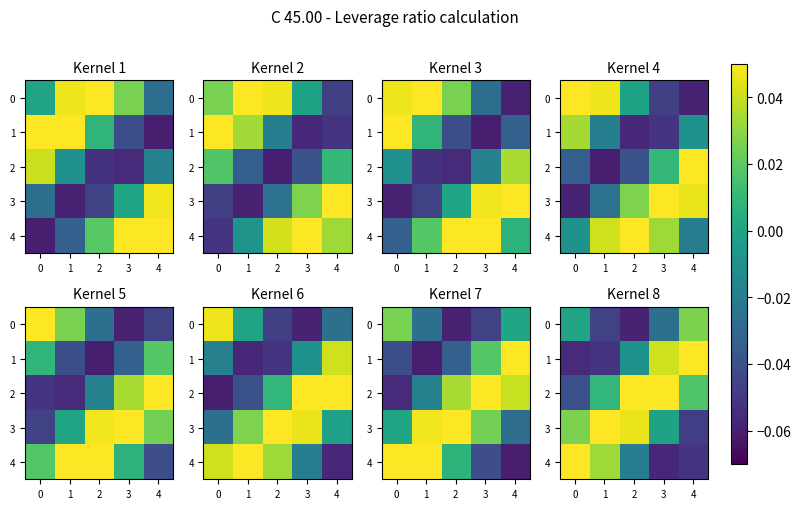

At which category is the sum across all series the highest?

2